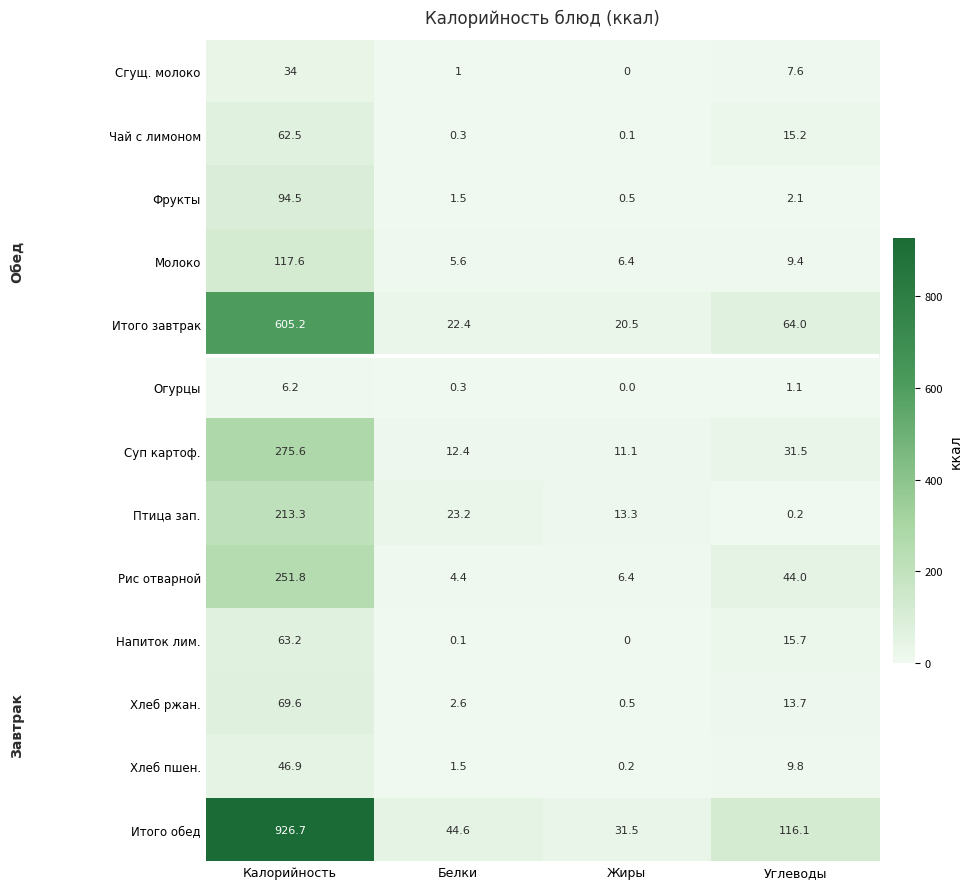

At which label does Рис отварной reach its minimum?

Белки